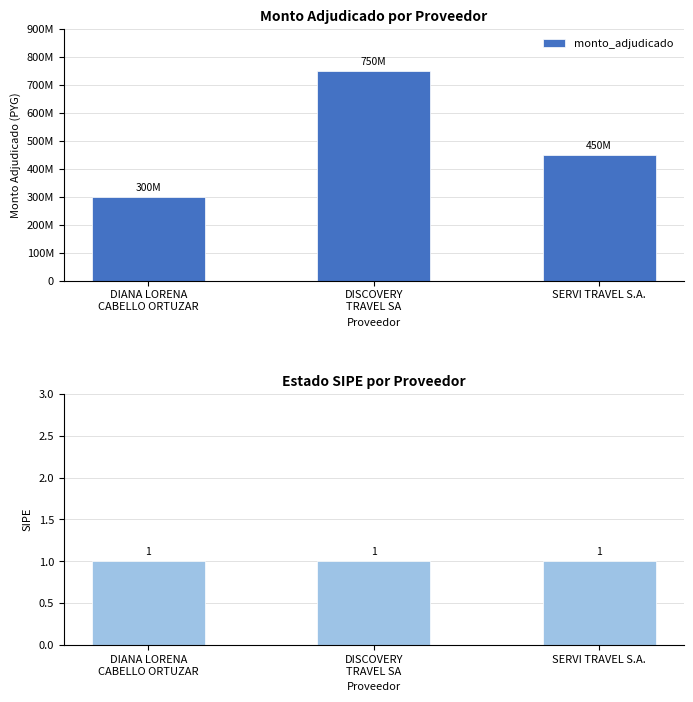

Rank the categories by value from lowest to highest.

DIANA LORENA
CABELLO ORTUZAR, SERVI TRAVEL S.A., DISCOVERY
TRAVEL SA